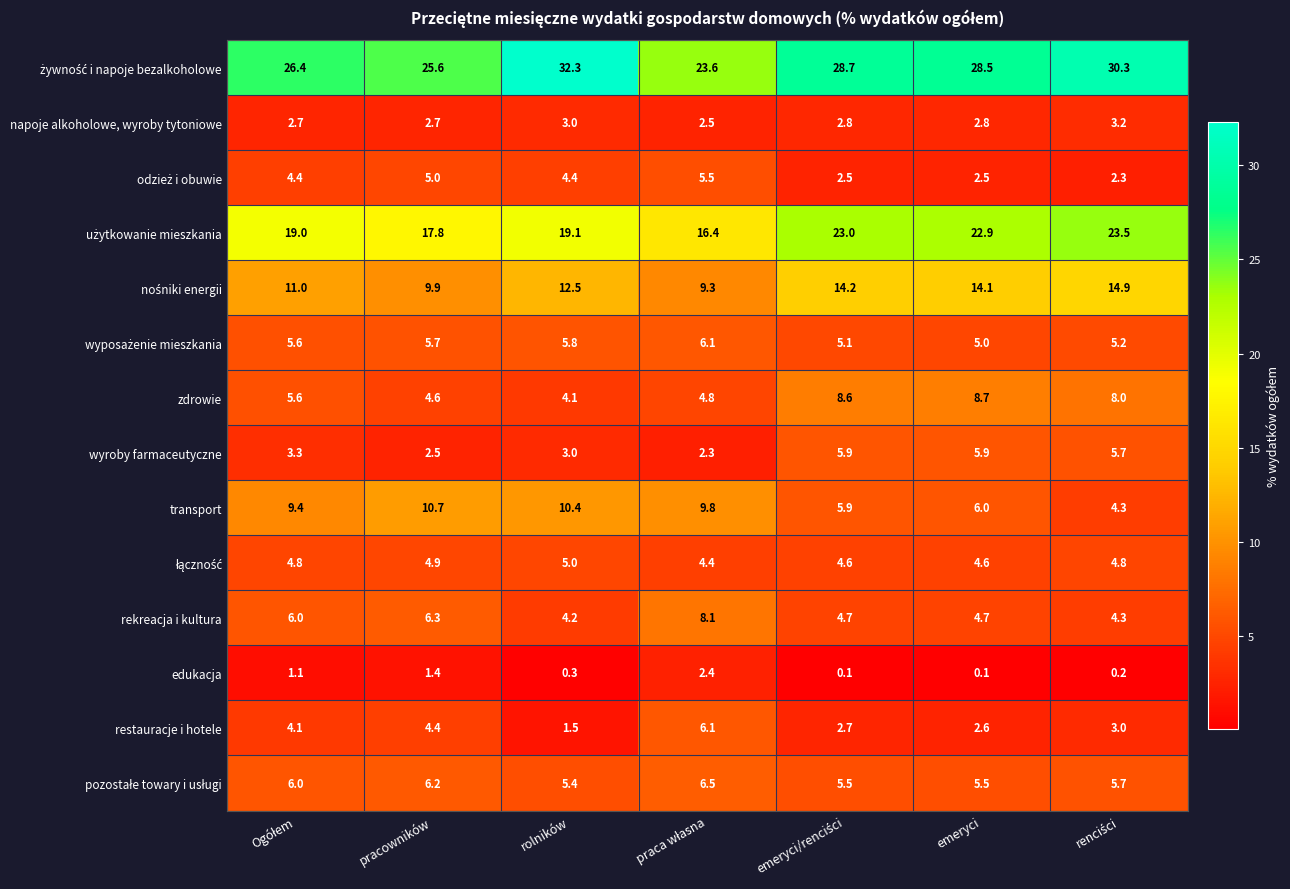

How many series are shown in this chart?

14